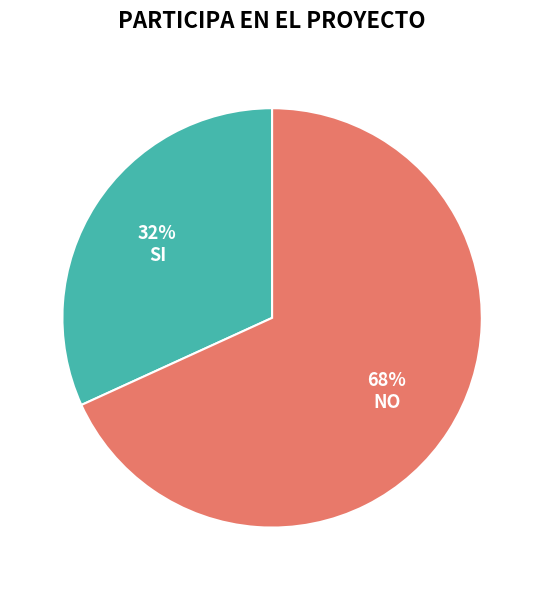

Which category has the biggest portion of the pie?

NO